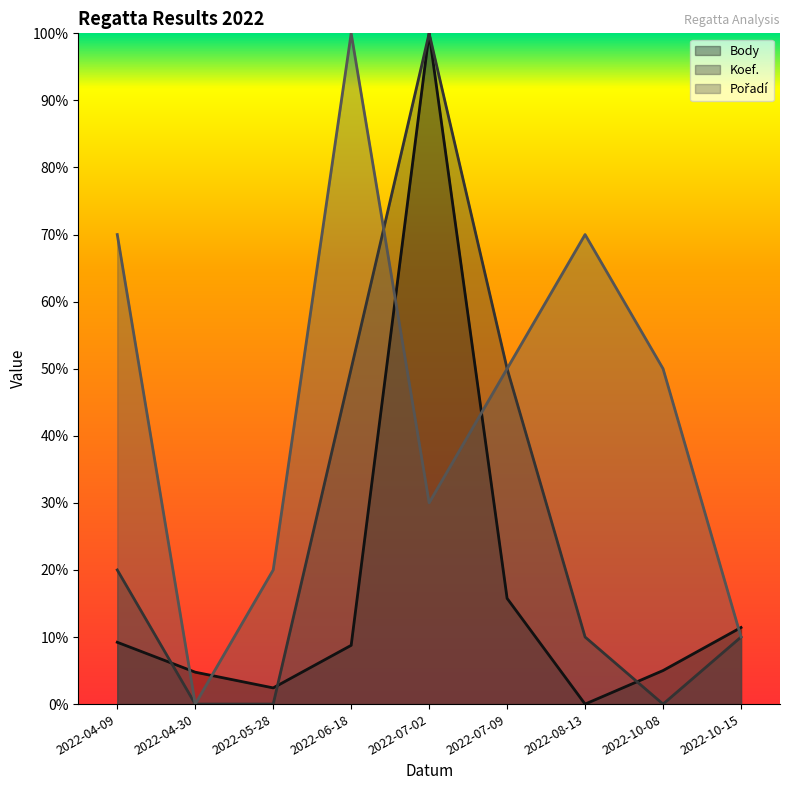

At which label does Koef. reach its peak?

2022-07-02